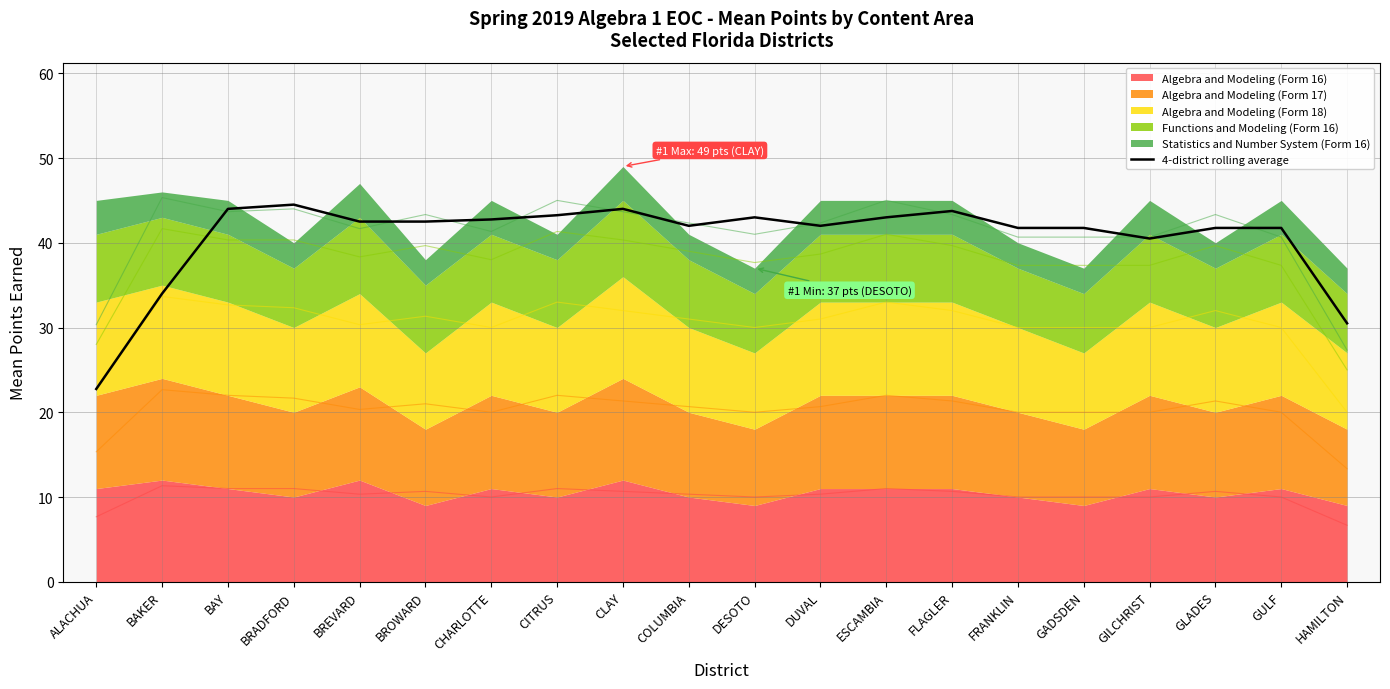

Approximately how many times larger is the value at BAKER compared to DUVAL?

0.8